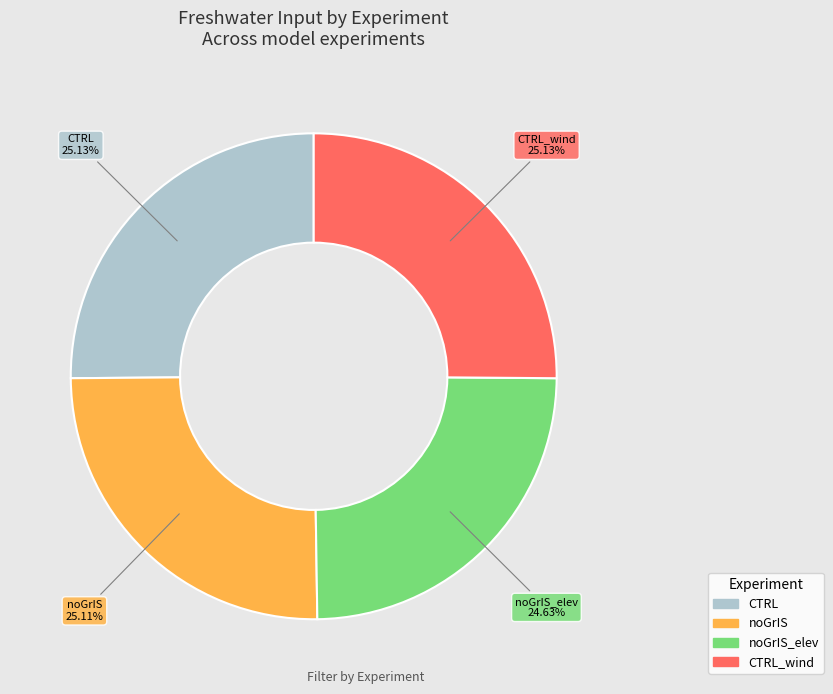

Is there any slice that represents more than half of the pie?

No